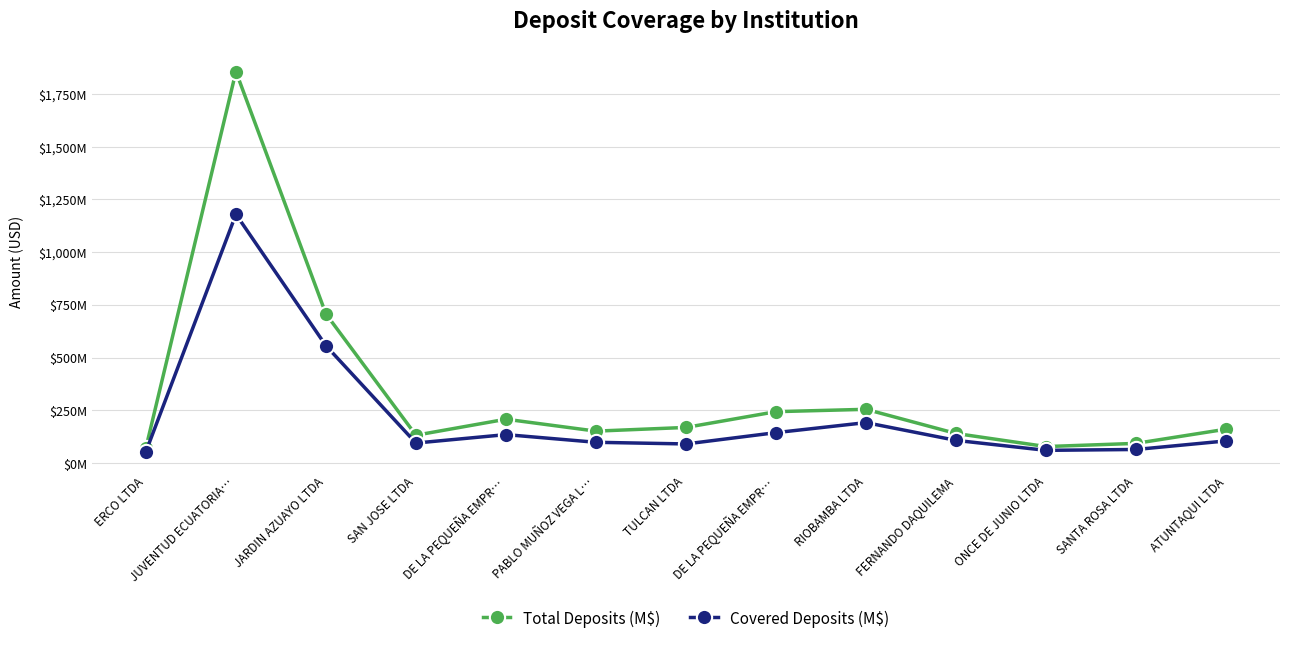

How many data points in Total Deposits (M$) are above 161?

7